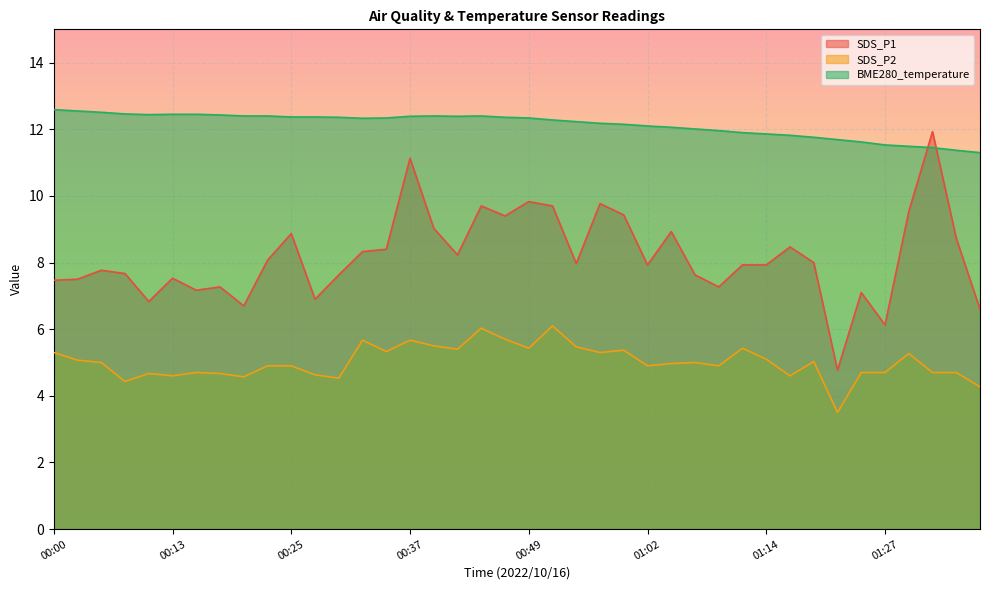

True or false: BME280_temperature and SDS_P2 intersect in this chart.

False